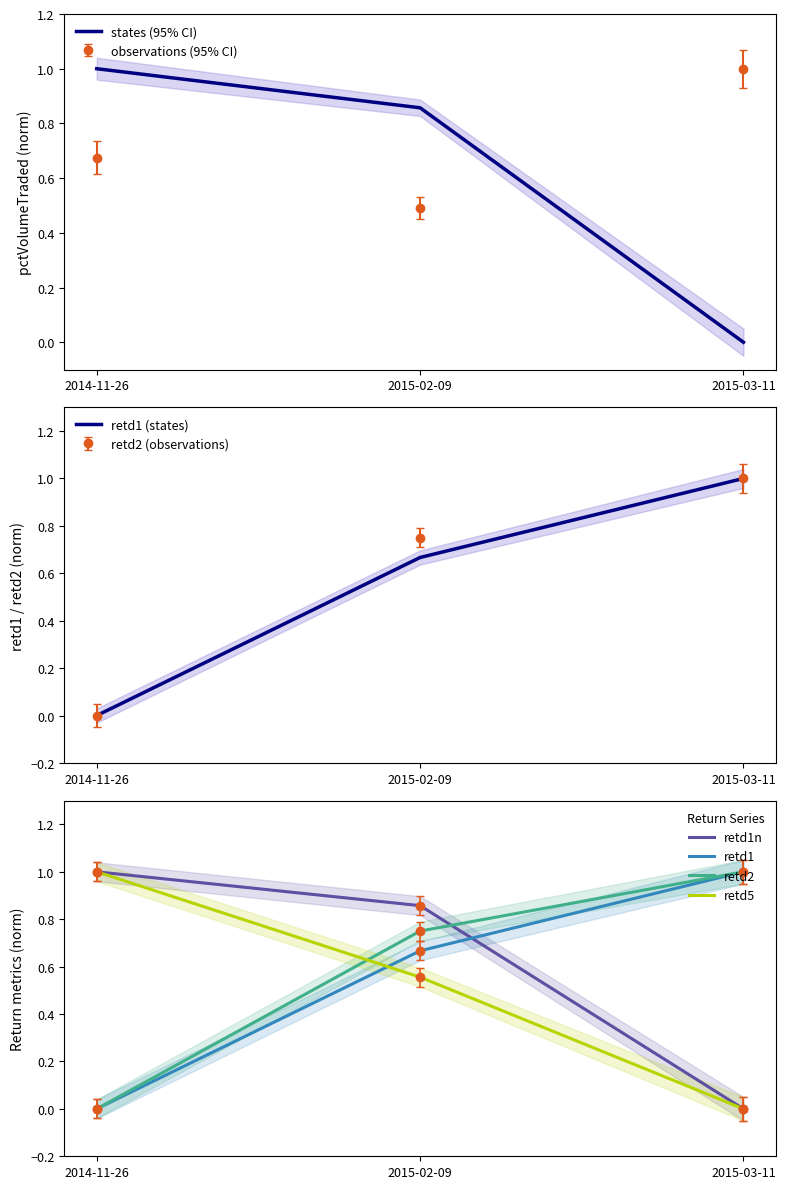

Which series has the largest total across all categories?

states (95% CI)